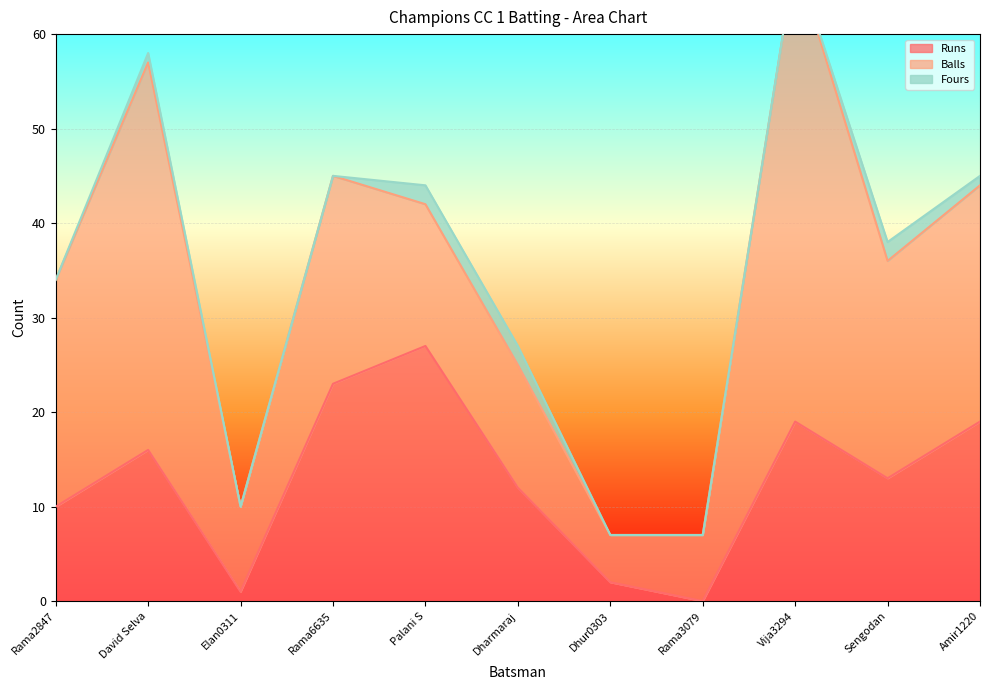

Is the value of Fours at Rama3079 greater than the value of Balls at Rama2847?

No